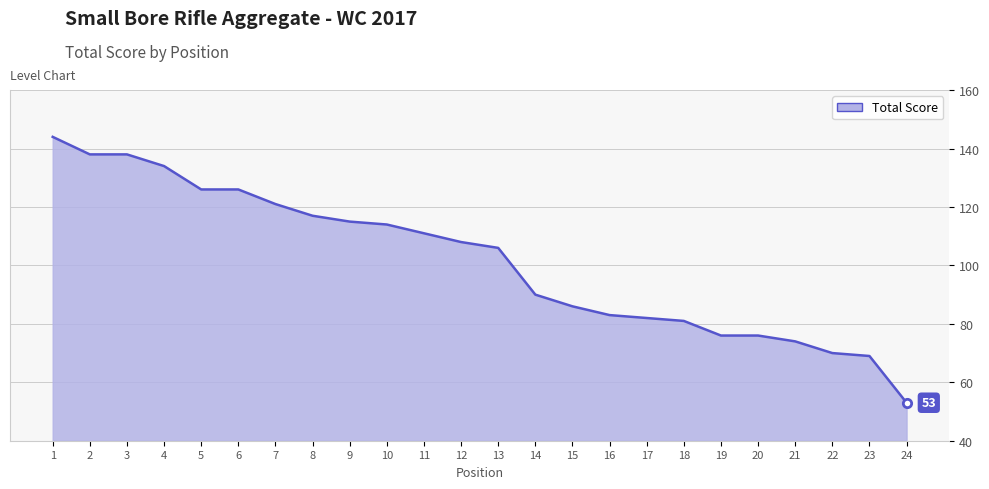

Read the value at 17.

82